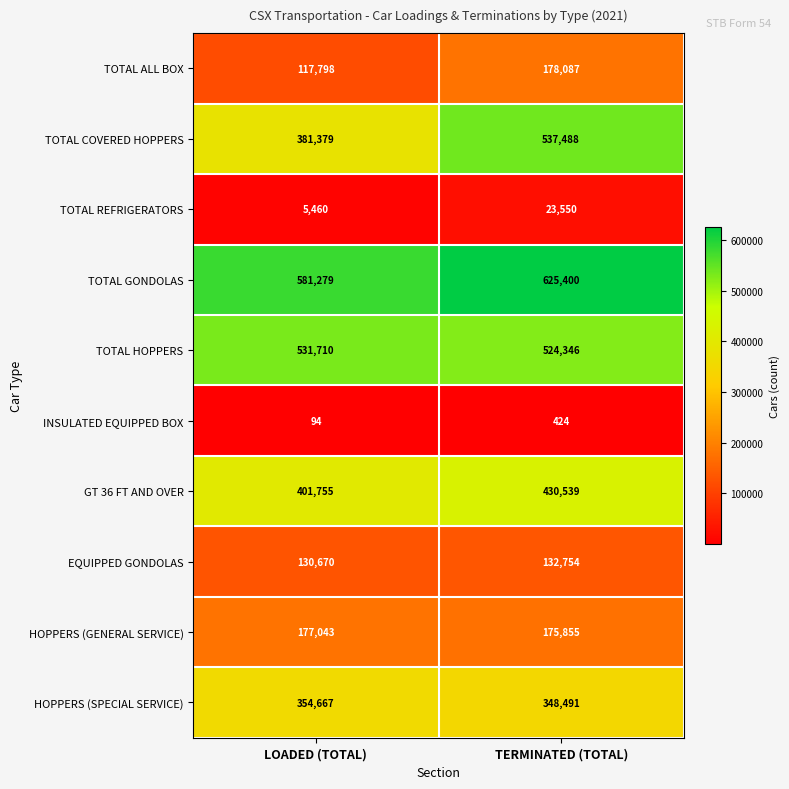

Where is GT 36 FT AND OVER nearest to the value 416147?

LOADED (TOTAL)